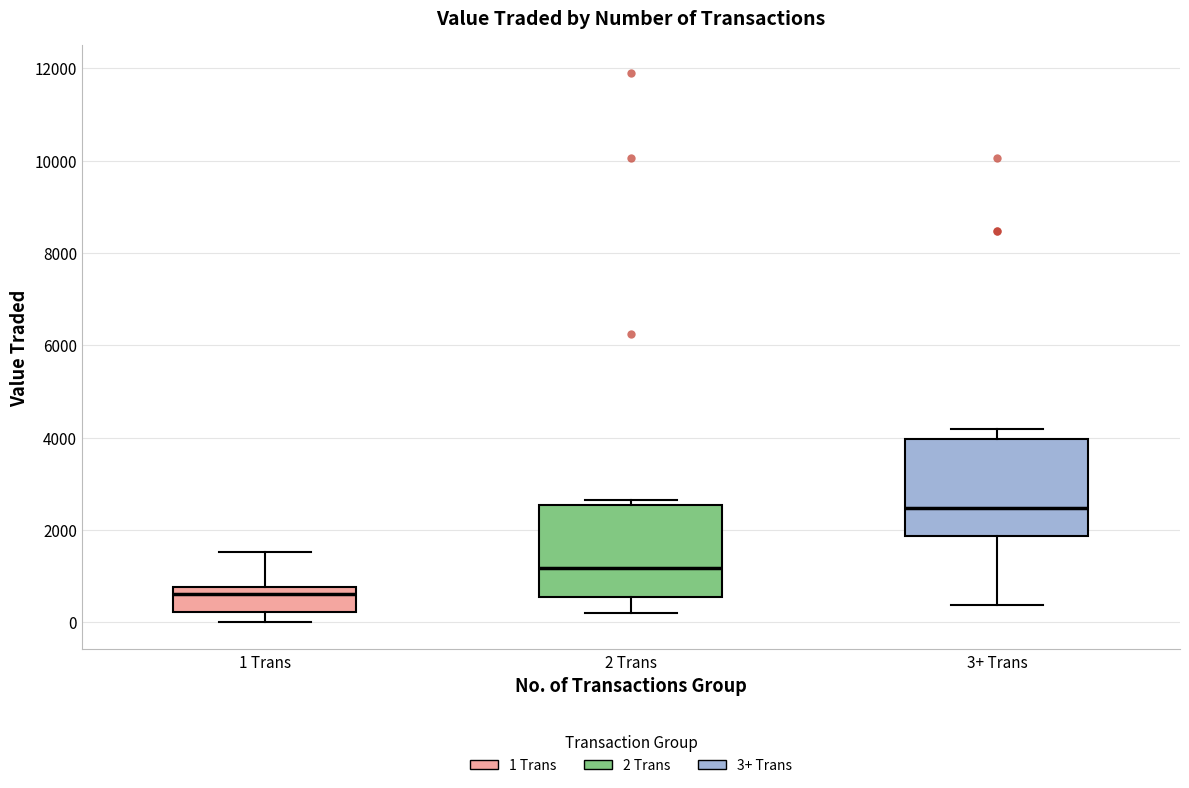

Reading left to right, read every box against the y-axis: the position of its median line, the range the box covers, and the ends of its whiskers. The values are not printed on the chart, so give them approximately, as read against the axis.

1 Trans: median 600, box 200 to 800, whiskers 0 to 1600
2 Trans: median 1200, box 600 to 2600, whiskers 200 to 2600 (just above the box's upper edge)
3+ Trans: median 2400, box 1800 to 4000, whiskers 400 to 4200